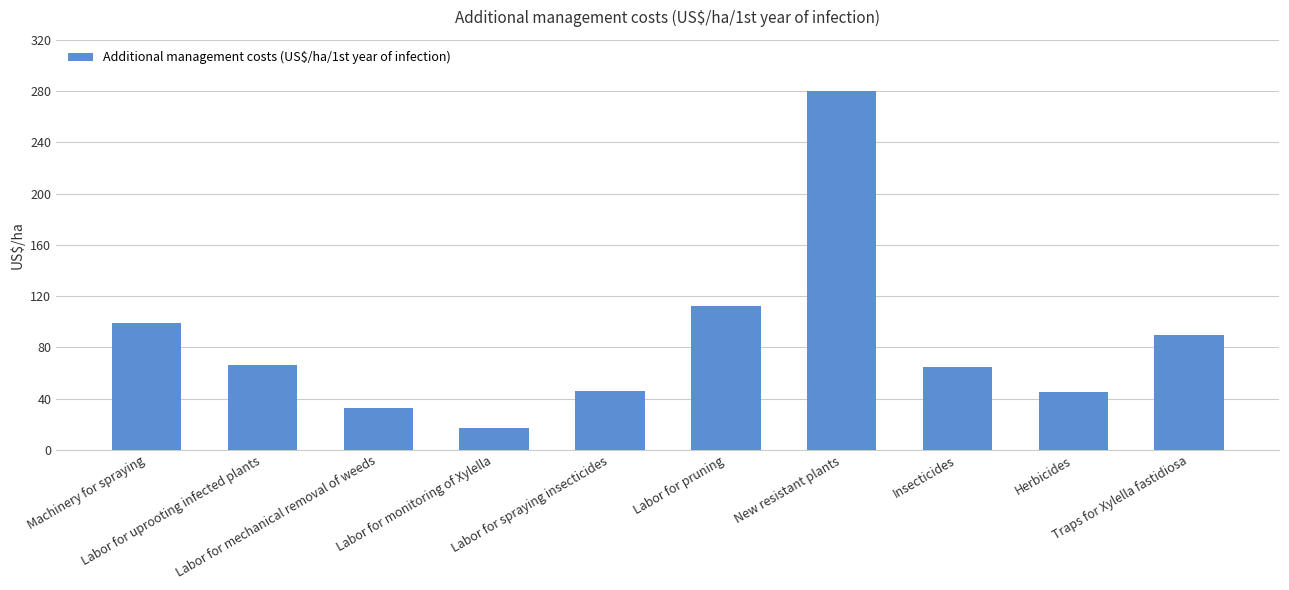

What is the minimum value shown in the chart?

17